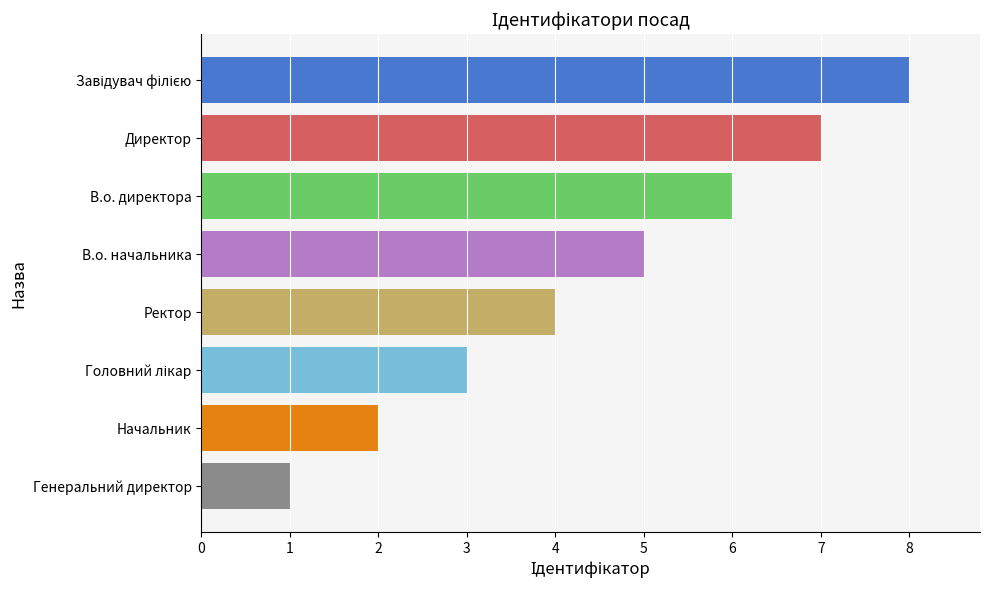

What is the sum of all values?

36